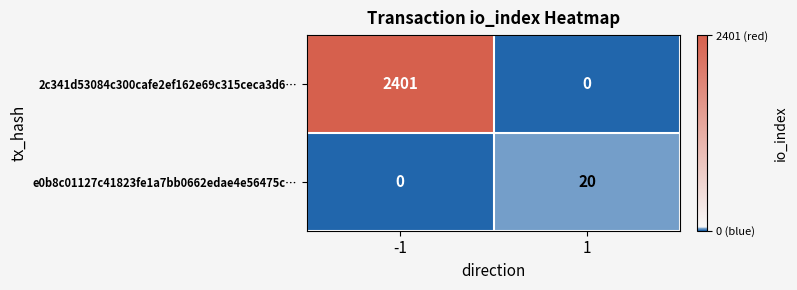

Which series changed the most between -1 and 1?

2c341d53084c300cafe2ef162e69c315ceca3d6…